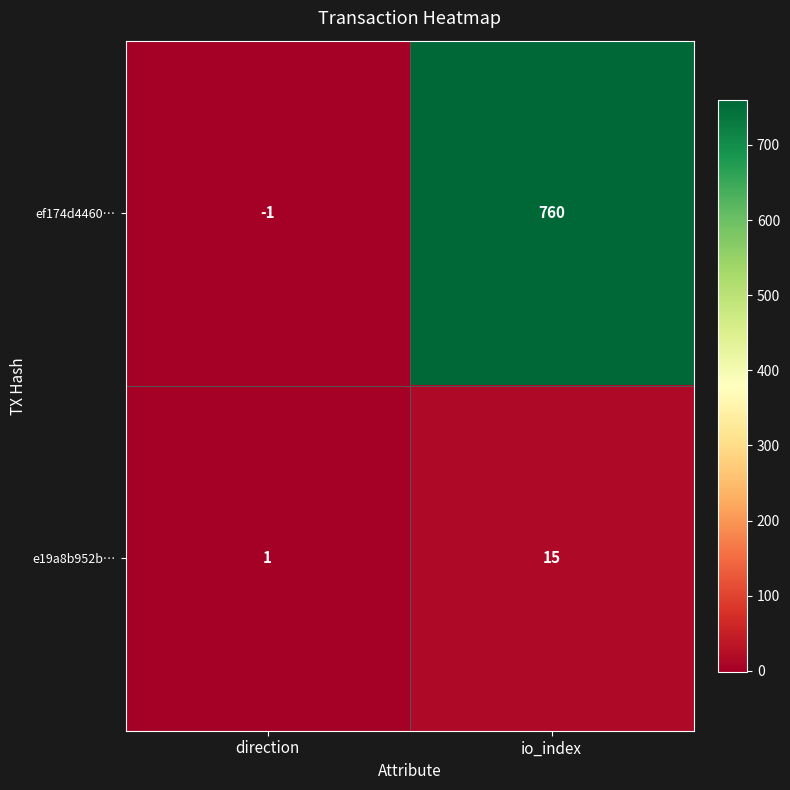

How many series are shown in this chart?

2